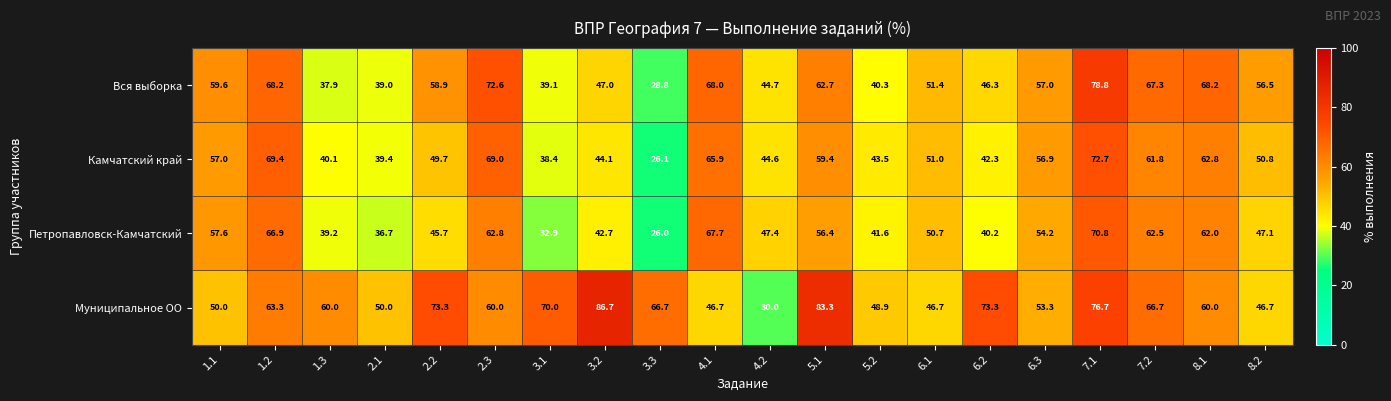

Rank the series by their average value, from highest to lowest.

Муниципальное ОО, Вся выборка, Камчатский край, Петропавловск-Камчатский